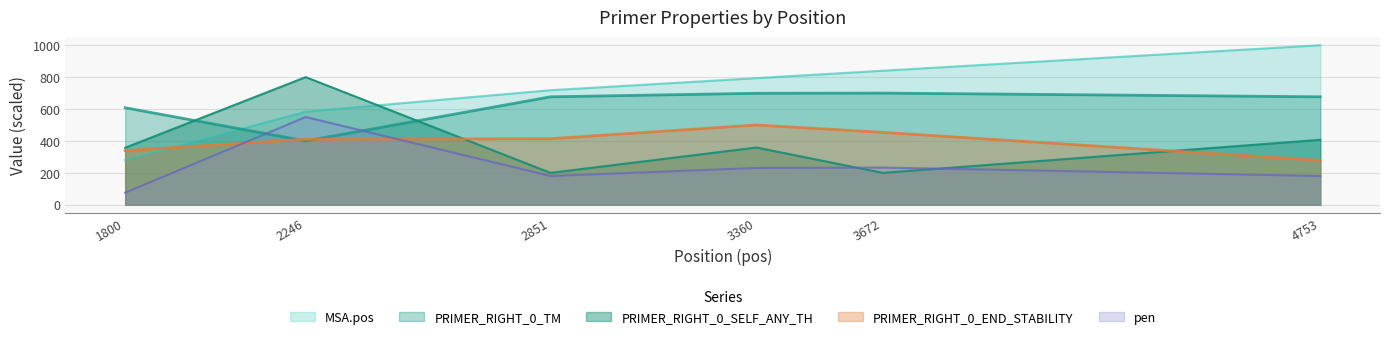

Reading left to right, what are all the values shown in this chart?

MSA.pos: 1800=280.4	2246=583.9	2851=718.1	3360=793.7	3672=840.2	4753=1000.0
PRIMER_RIGHT_0_TM: 1800=608.3	2246=400.0	2851=676.7	3360=698.7	3672=700.0	4753=676.7
PRIMER_RIGHT_0_SELF_ANY_TH: 1800=357.5	2246=800.0	2851=200.0	3360=358.8	3672=200.0	4753=407.2
PRIMER_RIGHT_0_END_STABILITY: 1800=339.4	2246=410.9	2851=414.1	3360=500.0	3672=453.9	4753=278.1
pen: 1800=75.8	2246=550.0	2851=180.4	3360=230.8	3672=233.3	4753=180.3